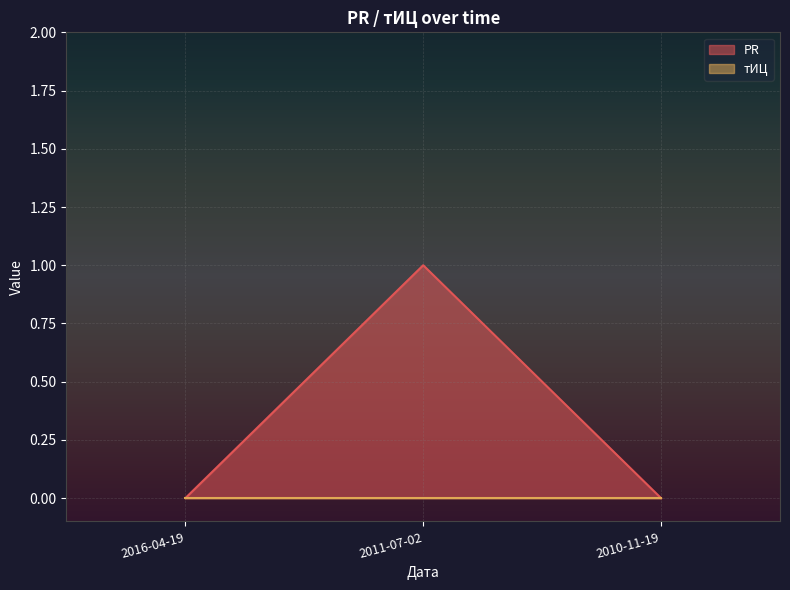

What is the change in value from 2016-04-19 to 2011-07-02?

+1